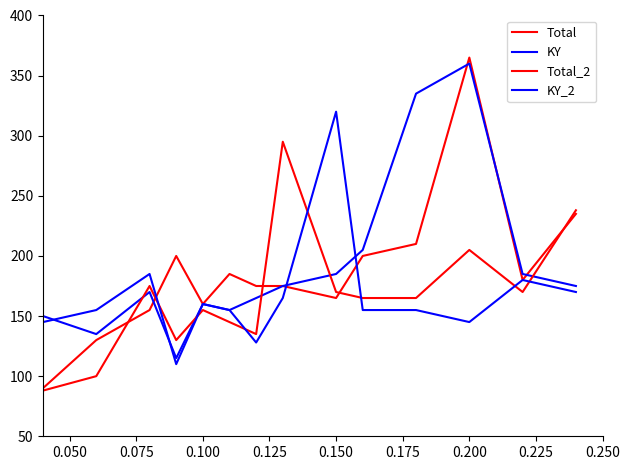

What is the greatest value displayed?

365